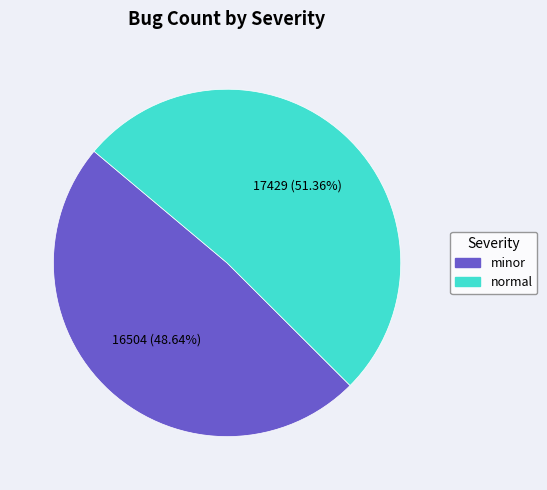

Count the number of slices in the pie.

2